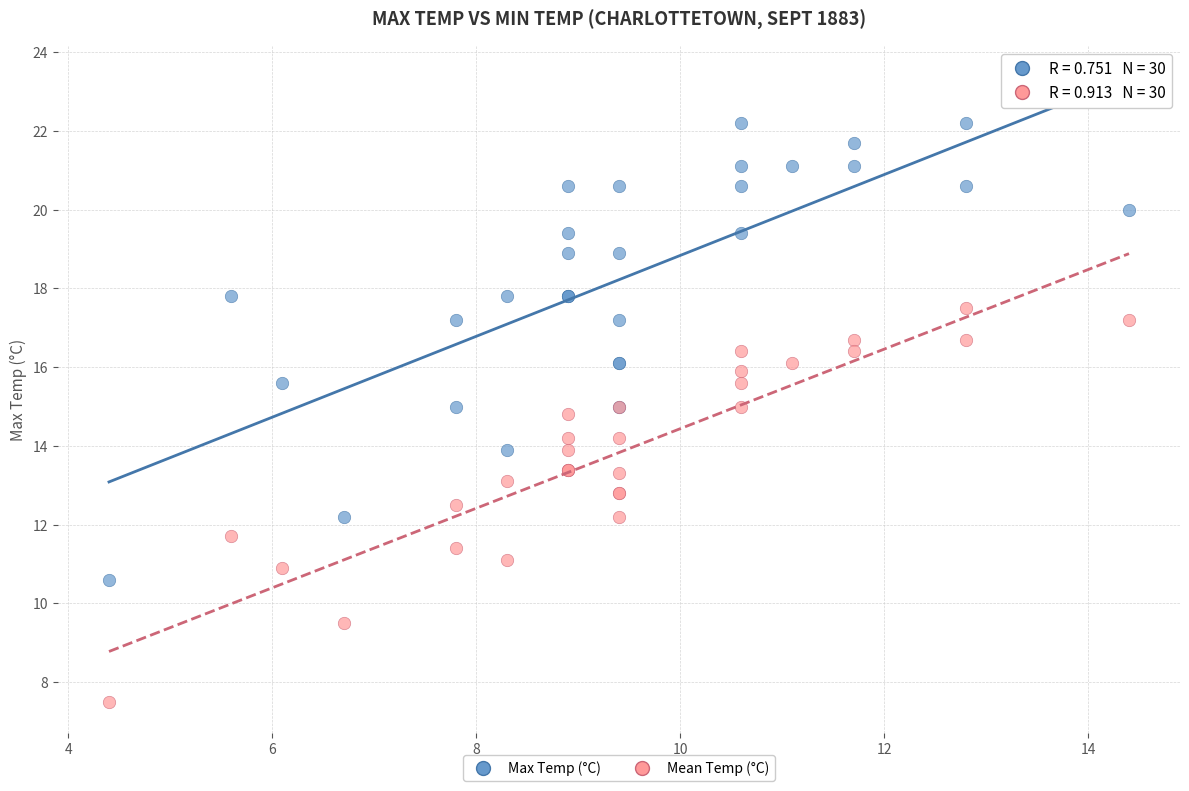

Which series has the largest Y range (max minus min)?

Max Temp (°C)